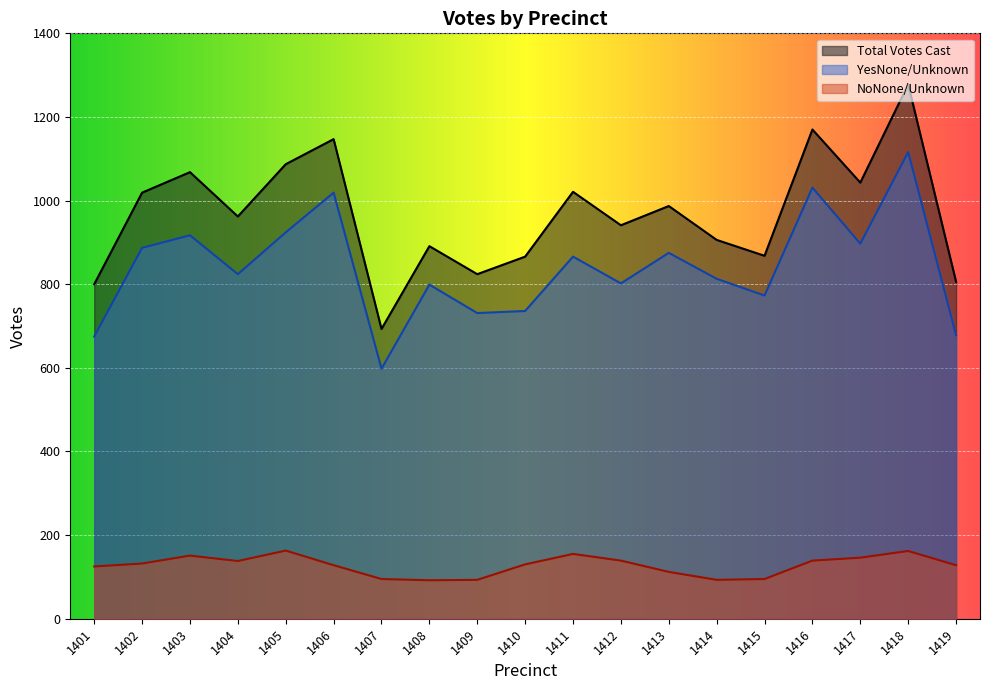

List the labels in order of YesNone/Unknown value, smallest first.

1407, 1401, 1419, 1409, 1410, 1415, 1408, 1412, 1414, 1404, 1411, 1413, 1402, 1417, 1403, 1405, 1406, 1416, 1418